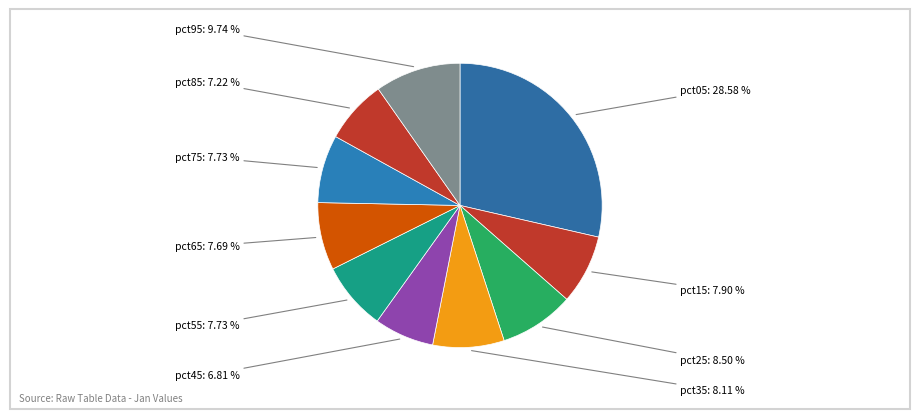

Count the number of slices in the pie.

10